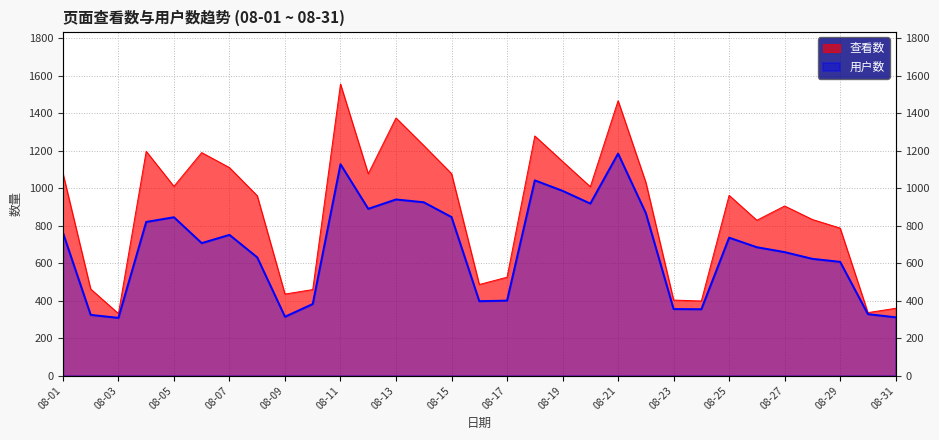

What is the difference between the maximum and minimum values in the 用户数 series?

877